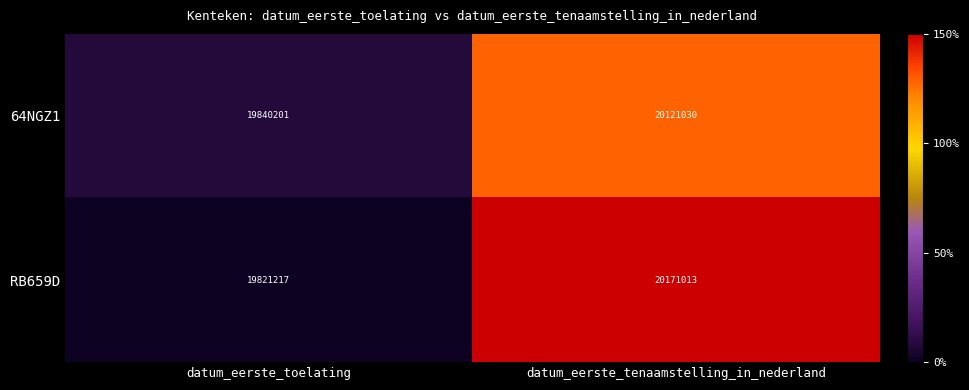

How many categories are shown in the chart?

2